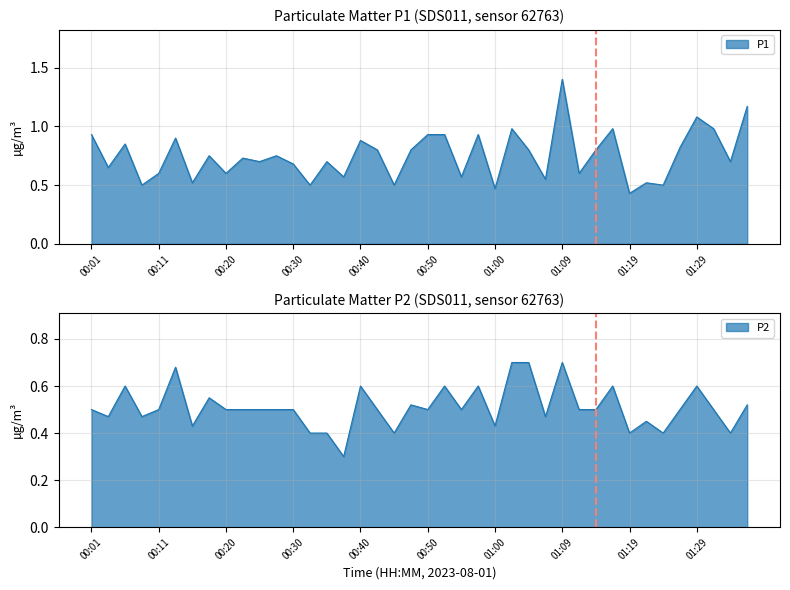

The P2 series shows 0.8 at 01:14. True or false?

False